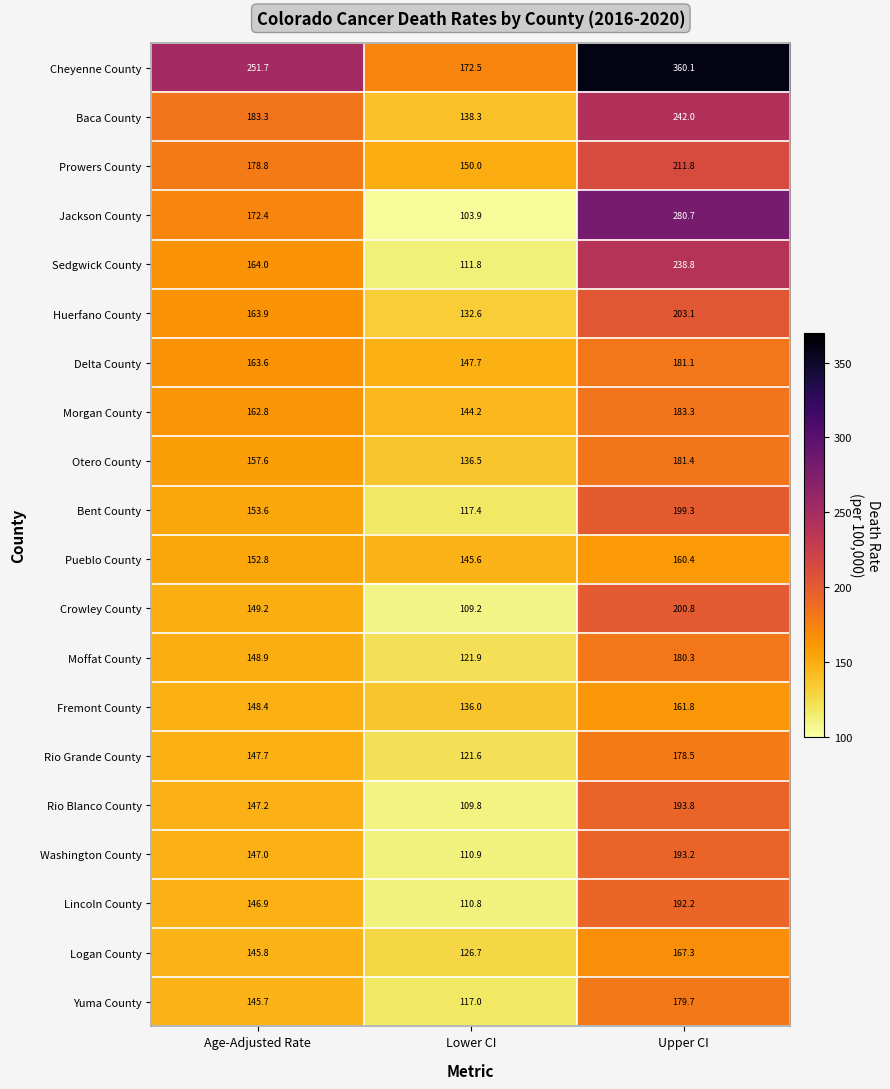

At which label does Yuma County first exceed 145?

Age-Adjusted Rate